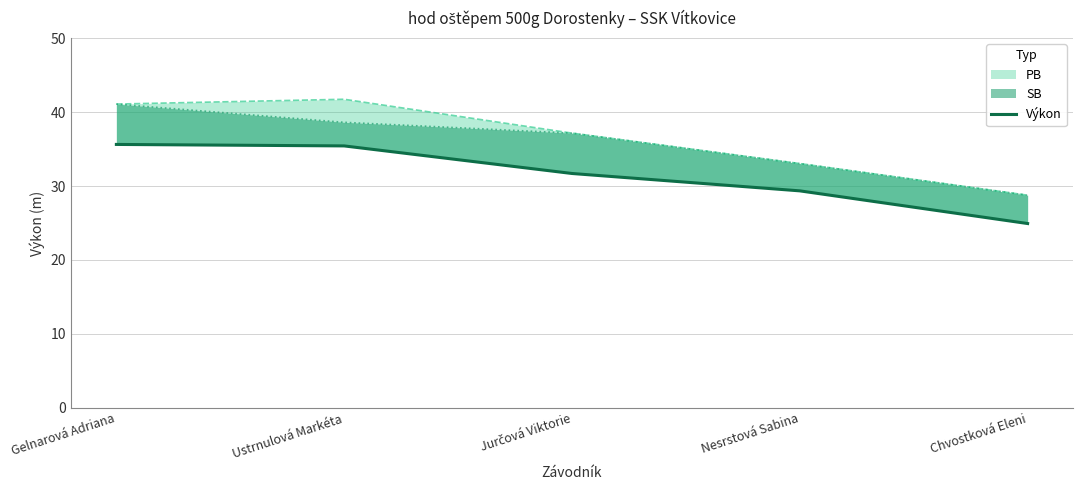

Where does the data first go above 31?

Gelnarová Adriana